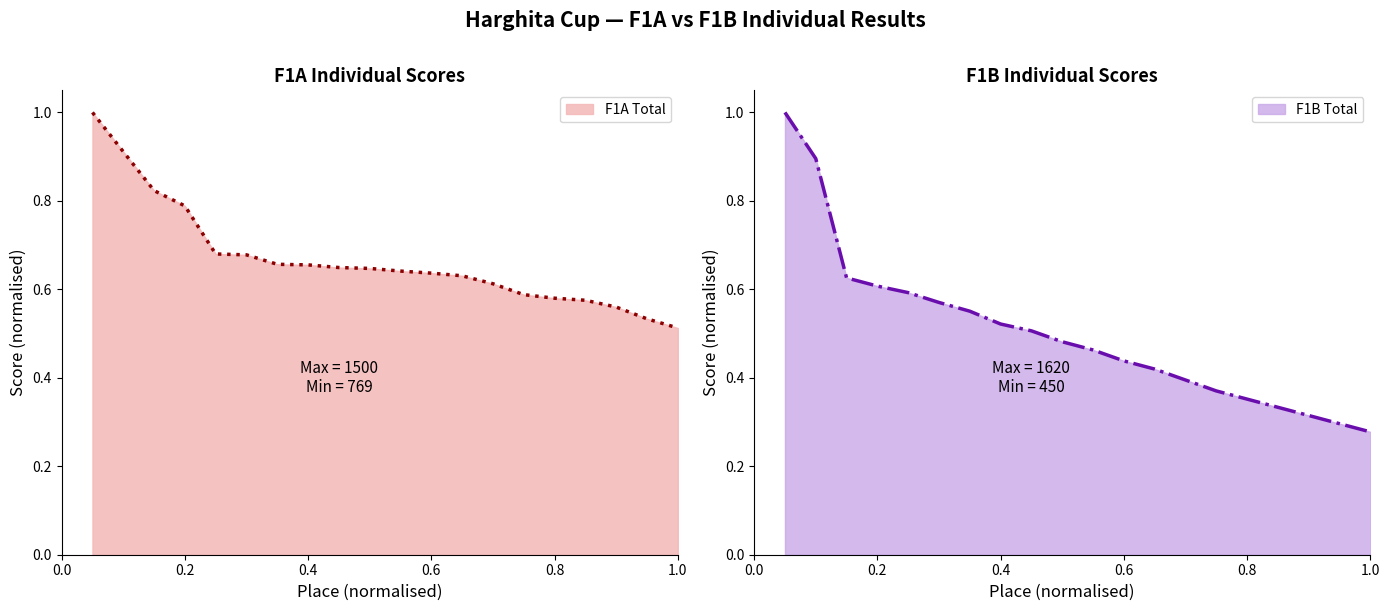

True or false: F1B Total has more than 0 interior local peaks.

False